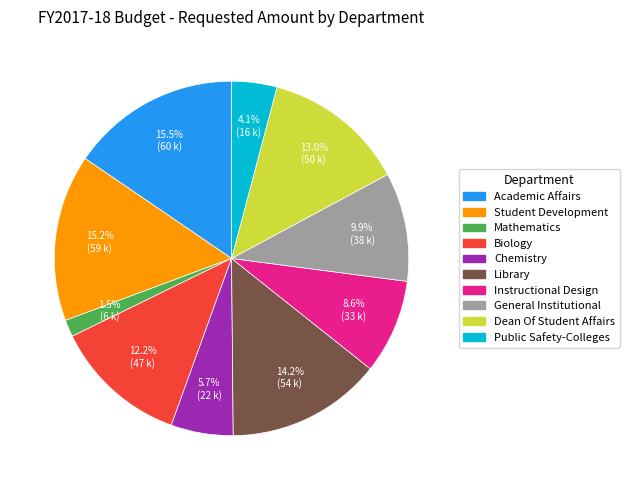

Which slice is the smallest?

Mathematics